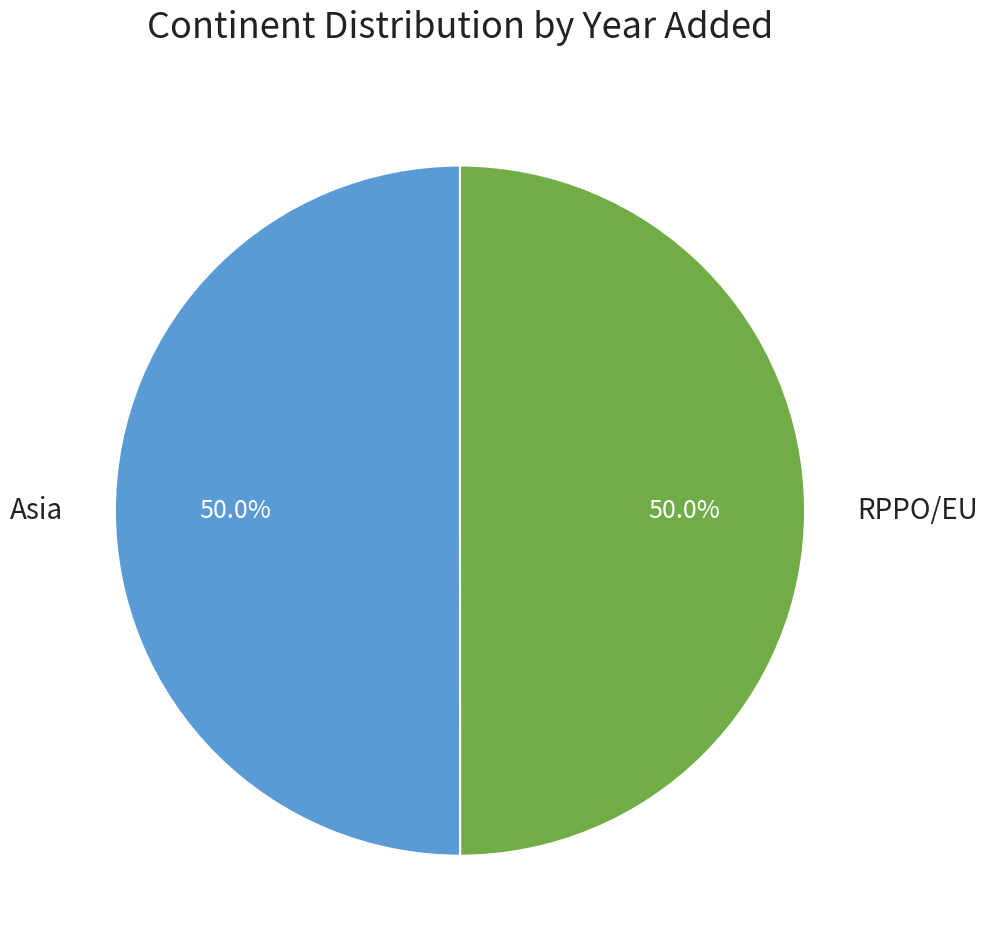

How much of the chart is everything except RPPO/EU?

50.0%